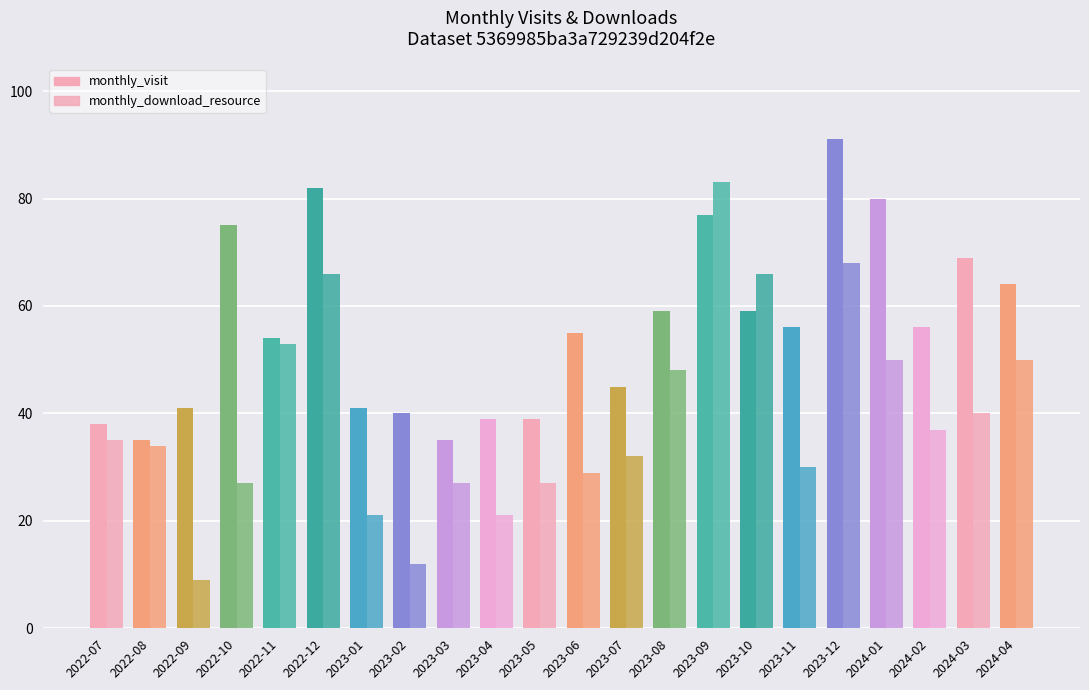

How many data points in monthly_visit are less than 56?

11